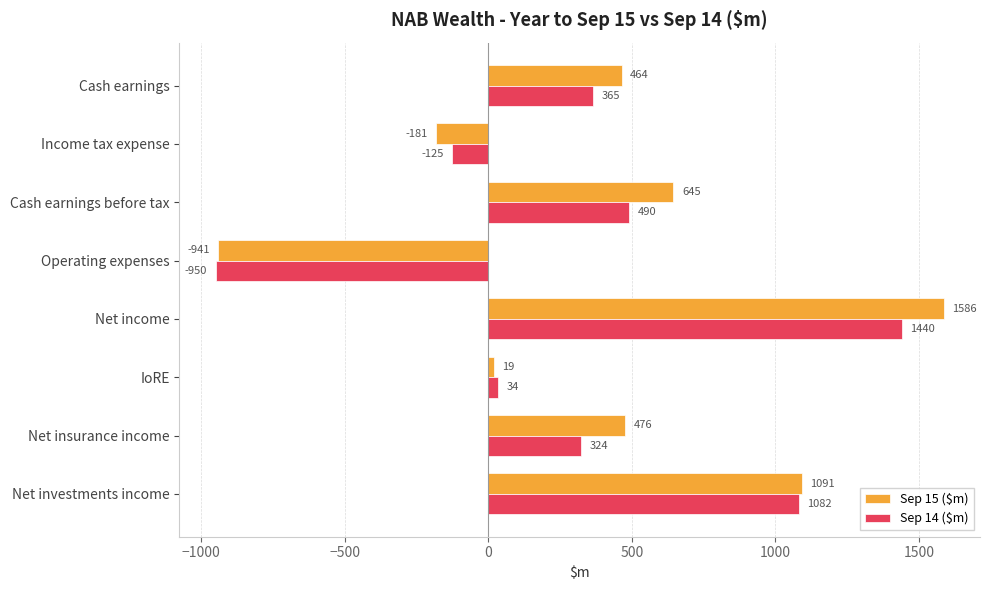

The value of Sep 15 ($m) at IoRE is 19. True or false?

True